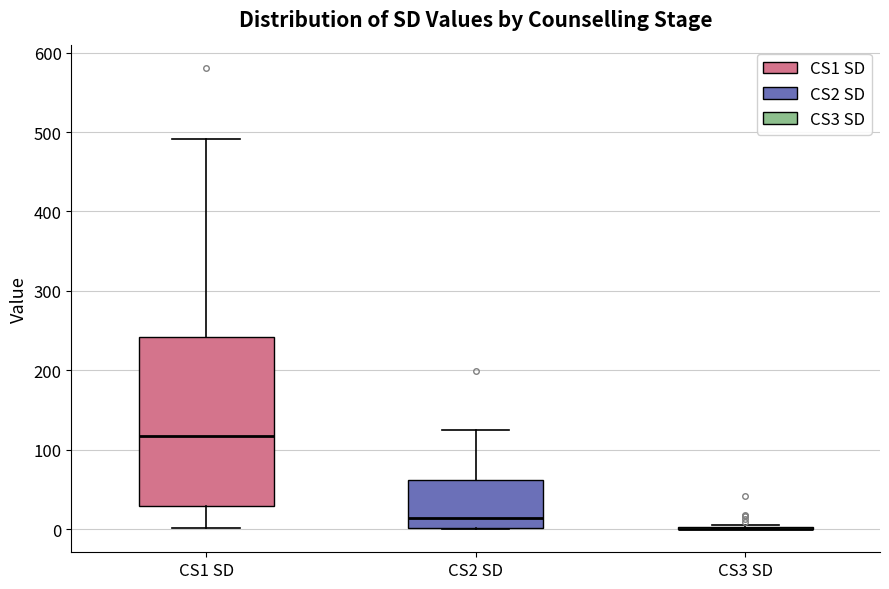

Reading left to right, transcribe this box plot: for each box, give where its median line is, the range the box spans, and where its two whiskers end, as read against the y-axis. The values are not printed on the chart, so give them approximately, as read against the axis.

CS1 SD: median 120, box 30 to 240, whiskers 0 to 490
CS2 SD: median 10, box 0 to 60, whiskers 0 to 130
CS3 SD: box collapsed to a line at 0, whiskers 0 to 10